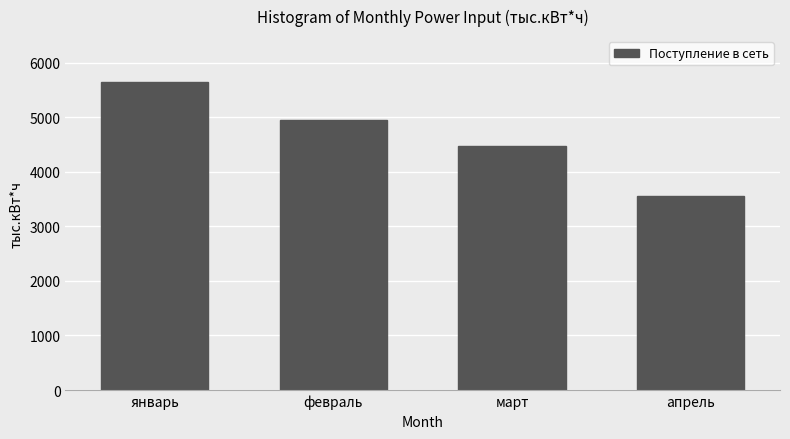

Reading right to left, transcribe all the data shown in this chart.

3549.0	4473.0	4952.9	5638.1